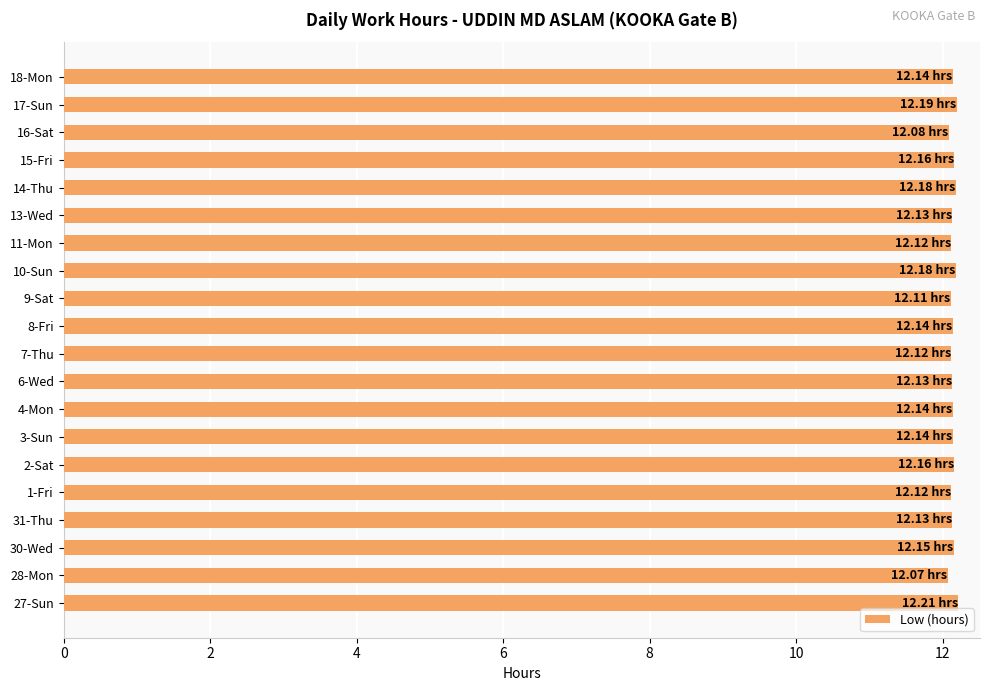

What is the sum of the values at 9-Sat and 7-Thu?

24.2